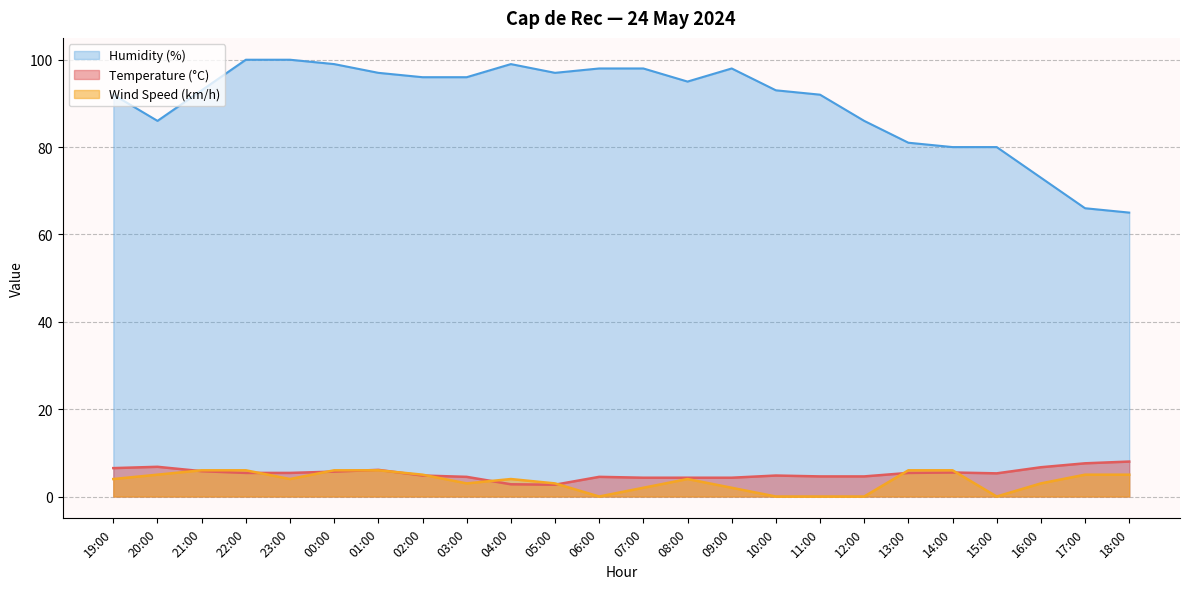

In Wind Speed (km/h), how many points are higher than both neighbors (excluding endpoints)?

2